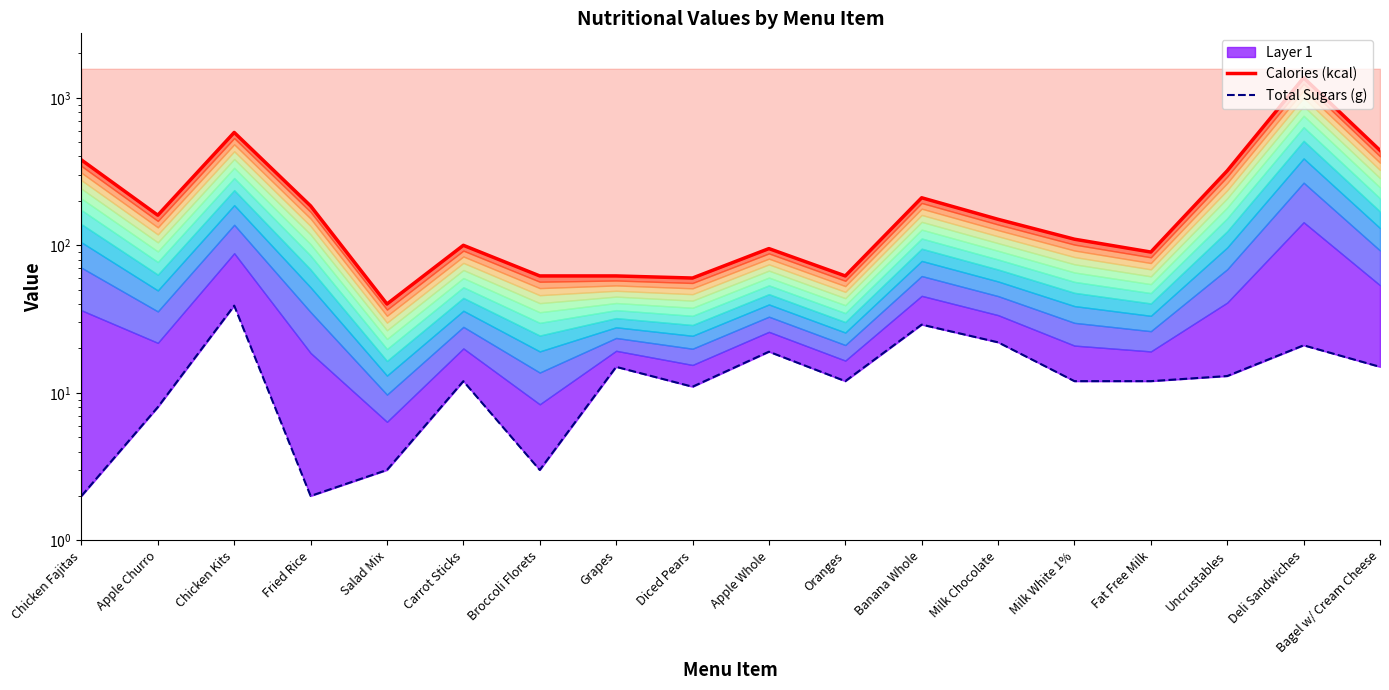

What is the label of the 6th point from the right?

Milk Chocolate